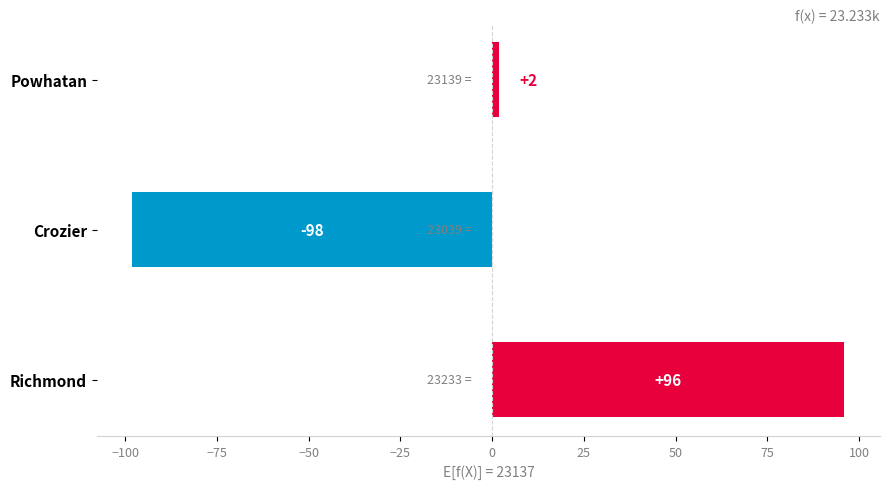

Is it true that the value at Richmond is 96?

True